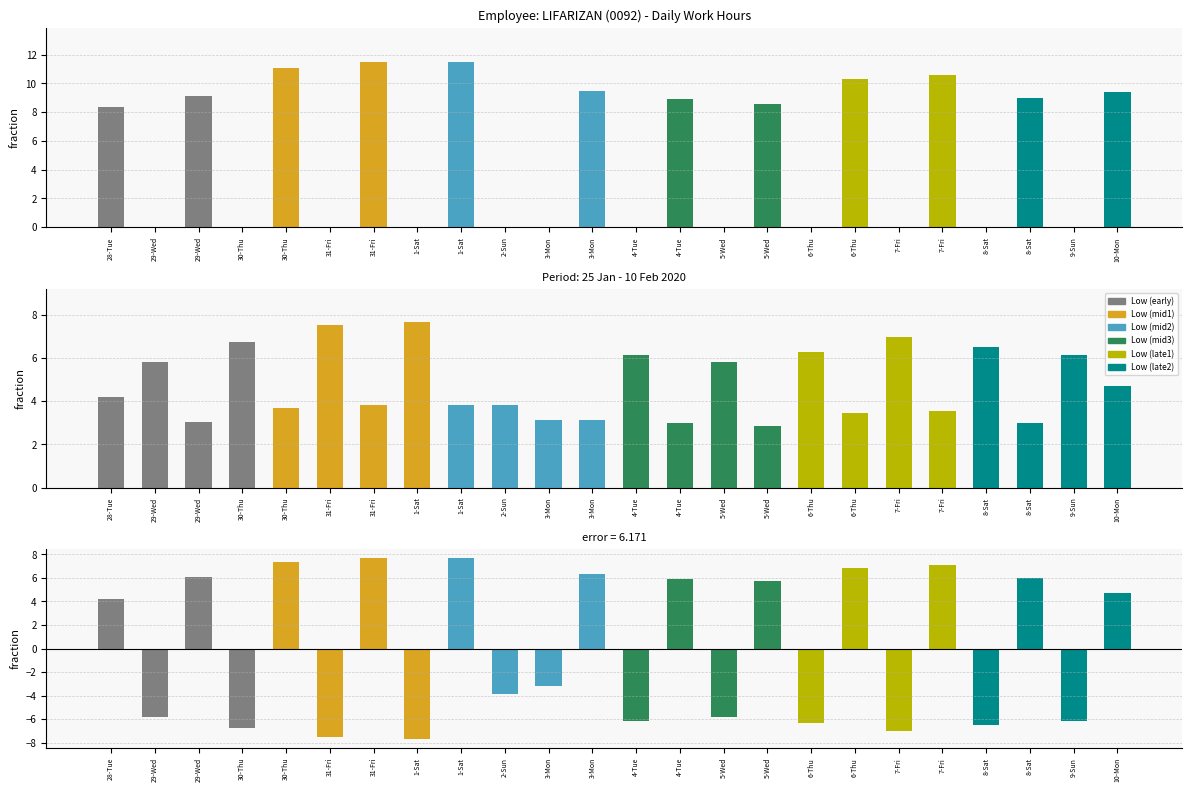

What is the average value of the Residual series?

0.1